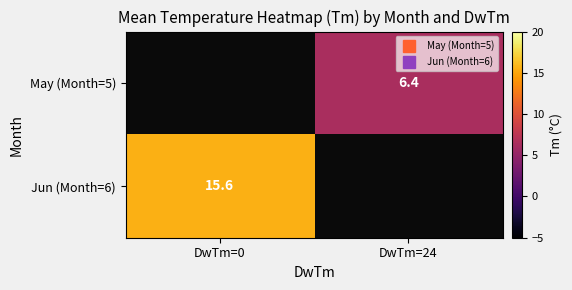

What is the approximate value of Jun (Month=6) at DwTm=0?

15.6